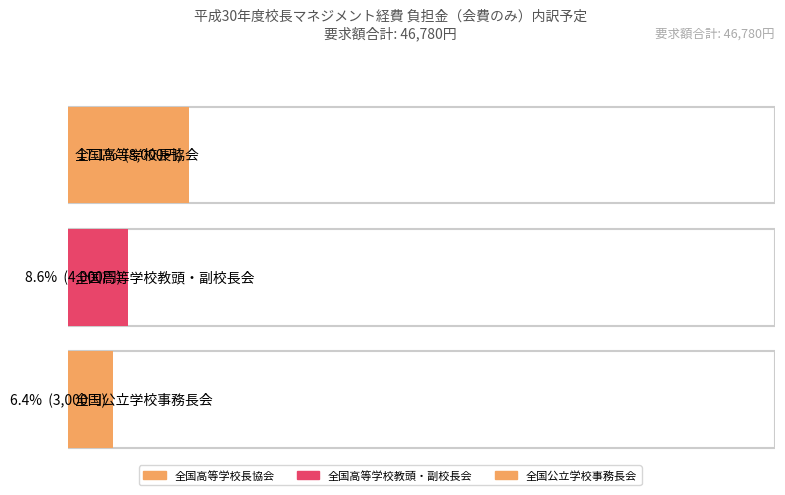

The chart shows a value of 3000 at 全国公立学校事務長会. True or false?

True